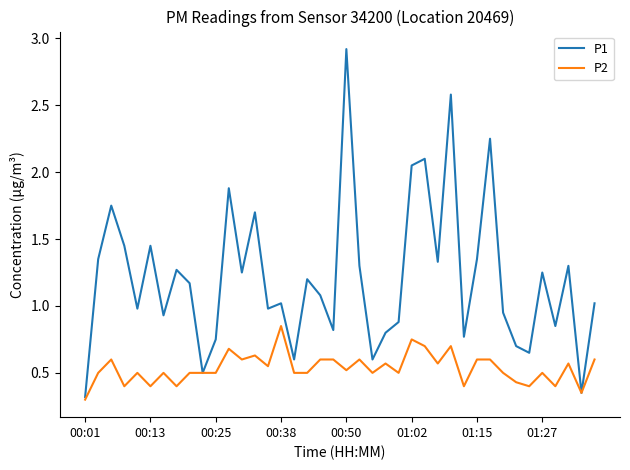

What is the maximum value shown in the chart?

2.9